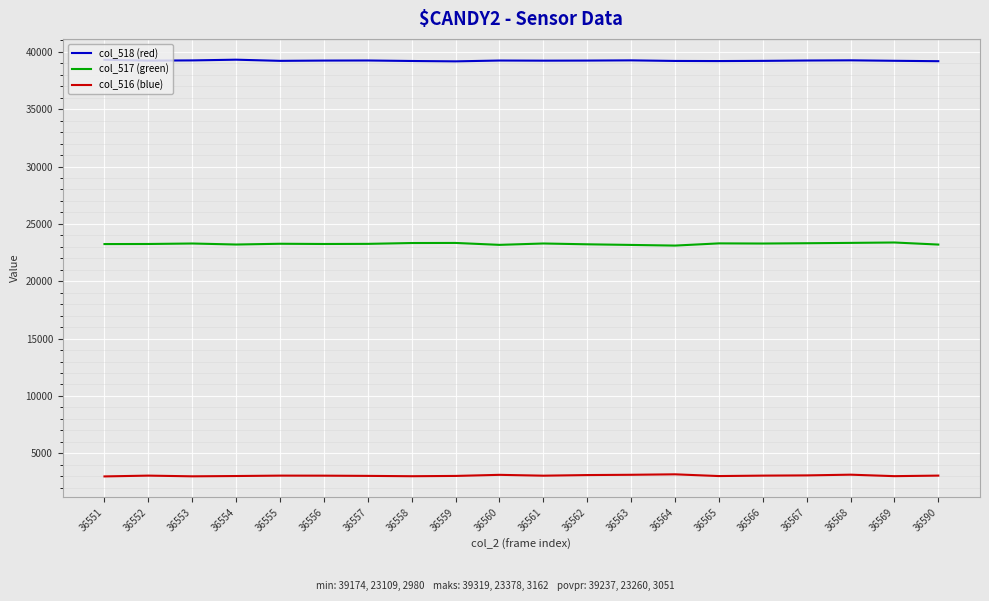

What is the difference between the col_517 (green) values at 36568 and 36566?

56